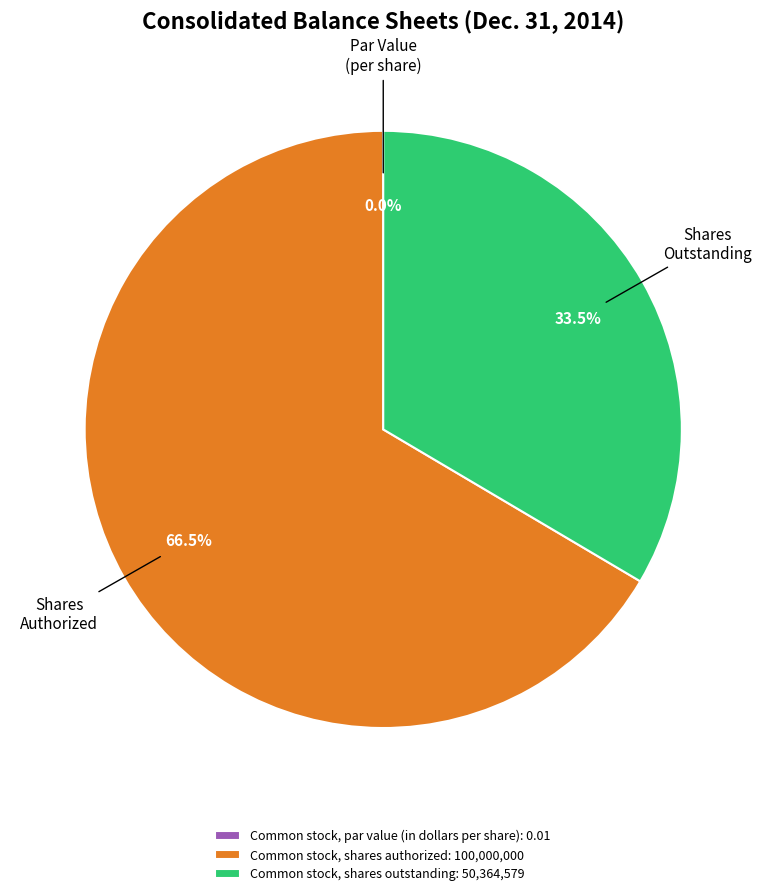

Is Common stock, par value (in dollars per share) the majority of the pie?

No